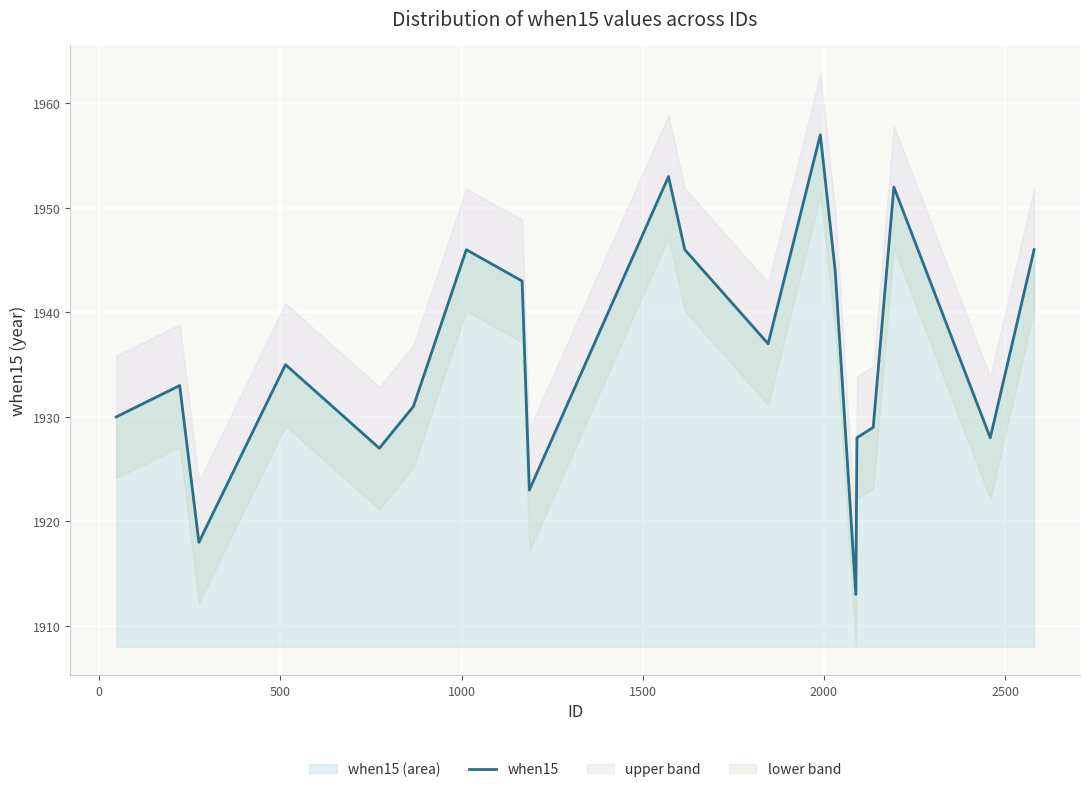

True or false: the data has more than 0 interior local peaks.

True